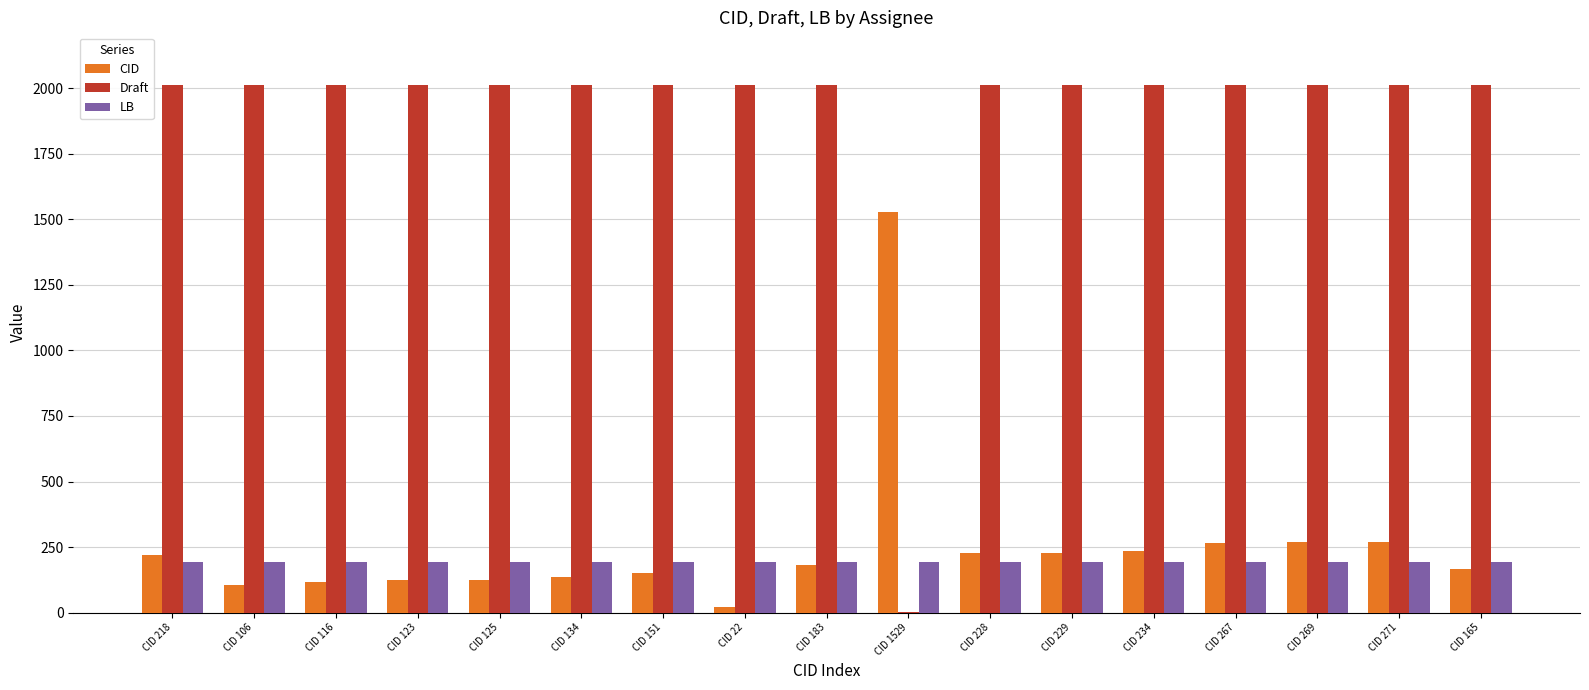

Which series has the largest total across all categories?

Draft